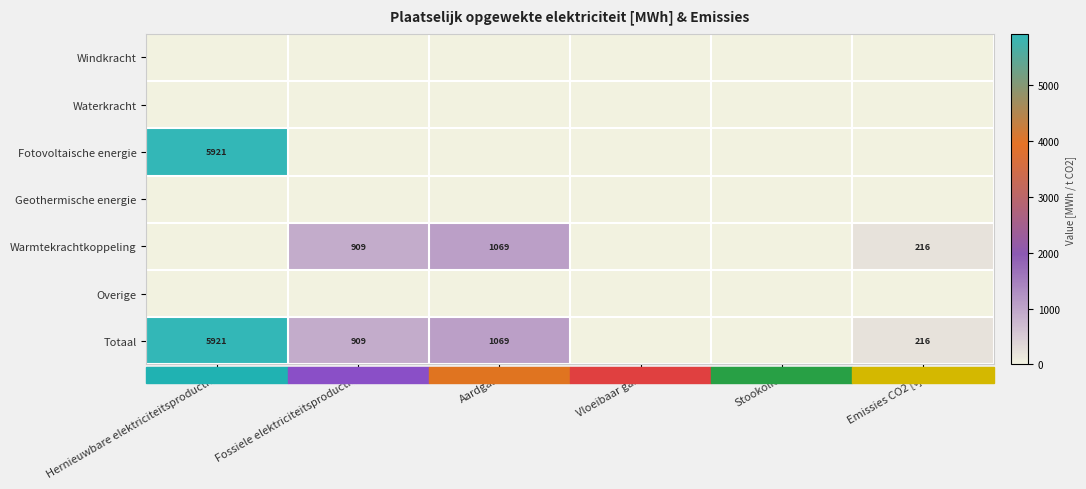

How many distinct data groups are displayed?

7